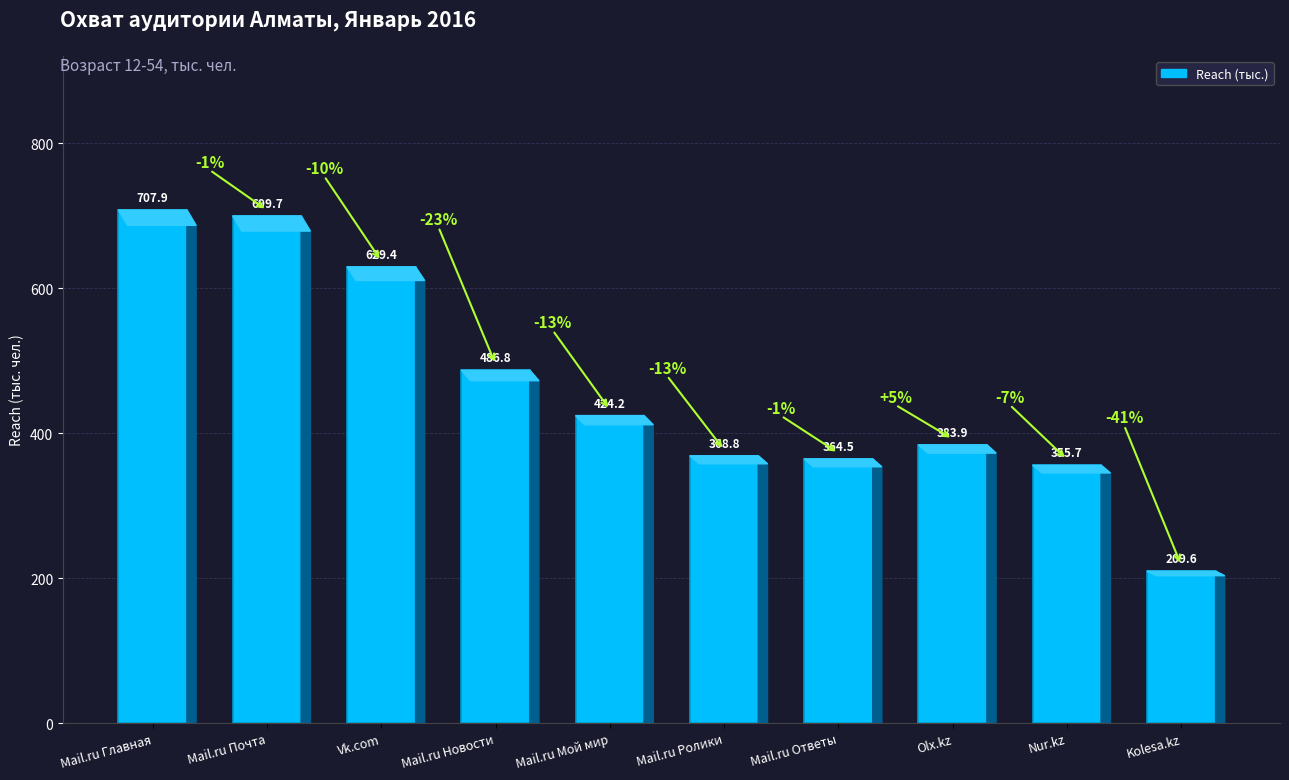

What is the sum of the values at Mail.ru Новости and Nur.kz?

842.6